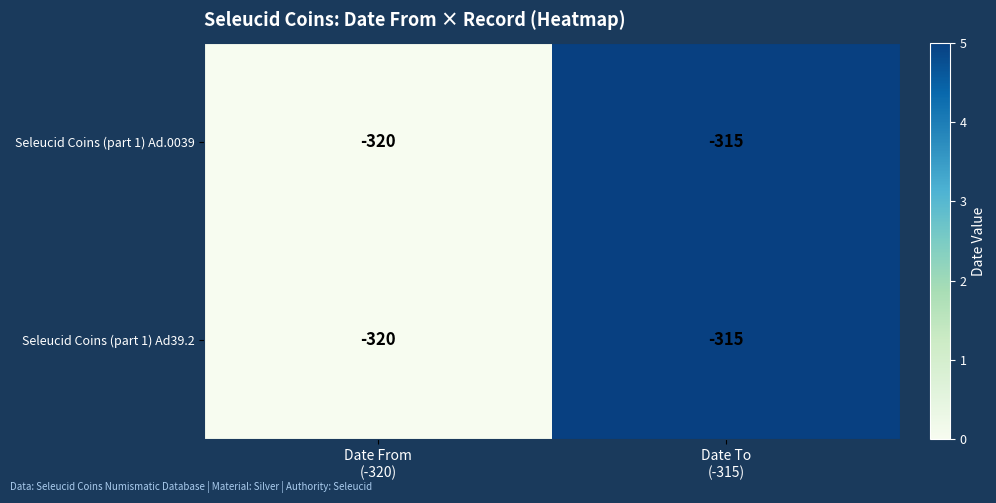

Reading left to right, what are all the values shown in this chart?

Seleucid Coins (part 1) Ad.0039: -320	-315
Seleucid Coins (part 1) Ad39.2: -320	-315